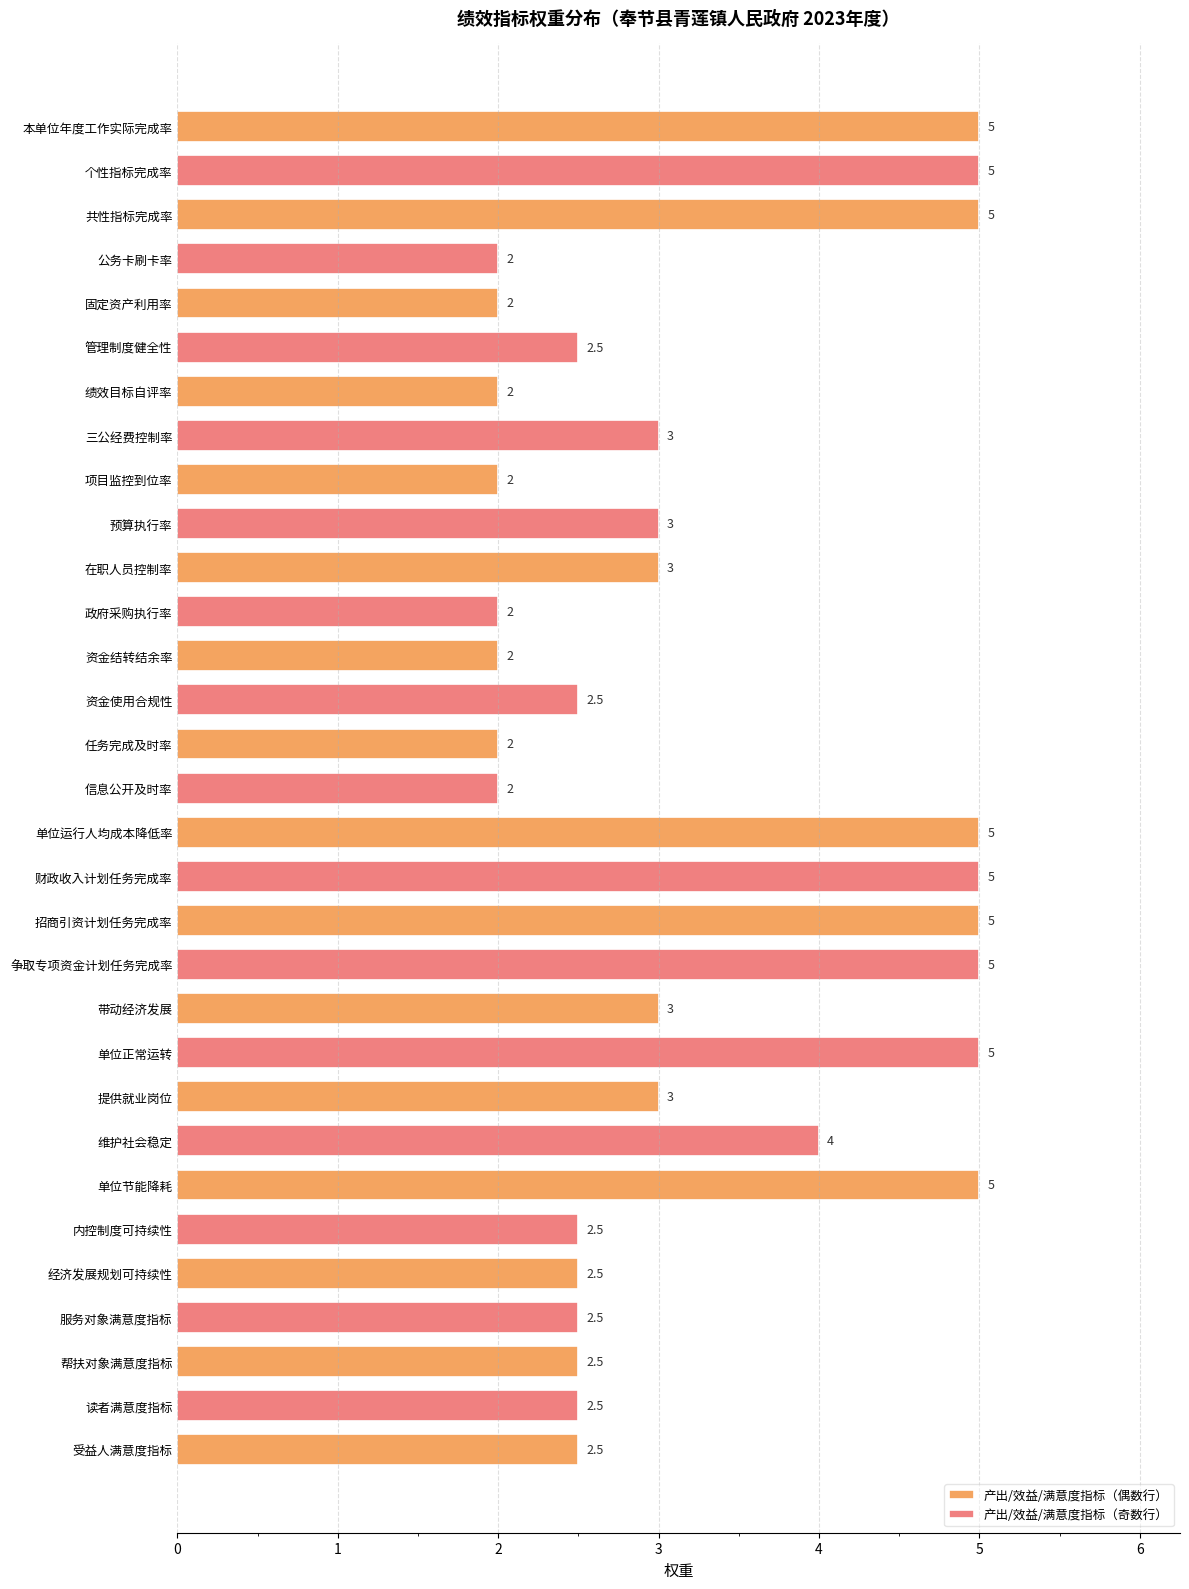

Which label corresponds to the smallest value in the chart?

公务卡刷卡率